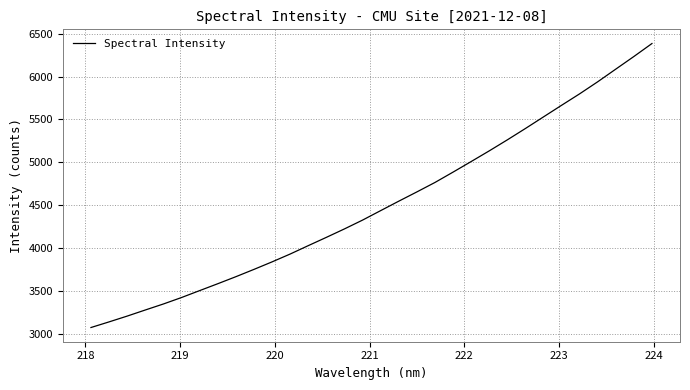

What is the difference between the maximum and minimum values?

3312.6